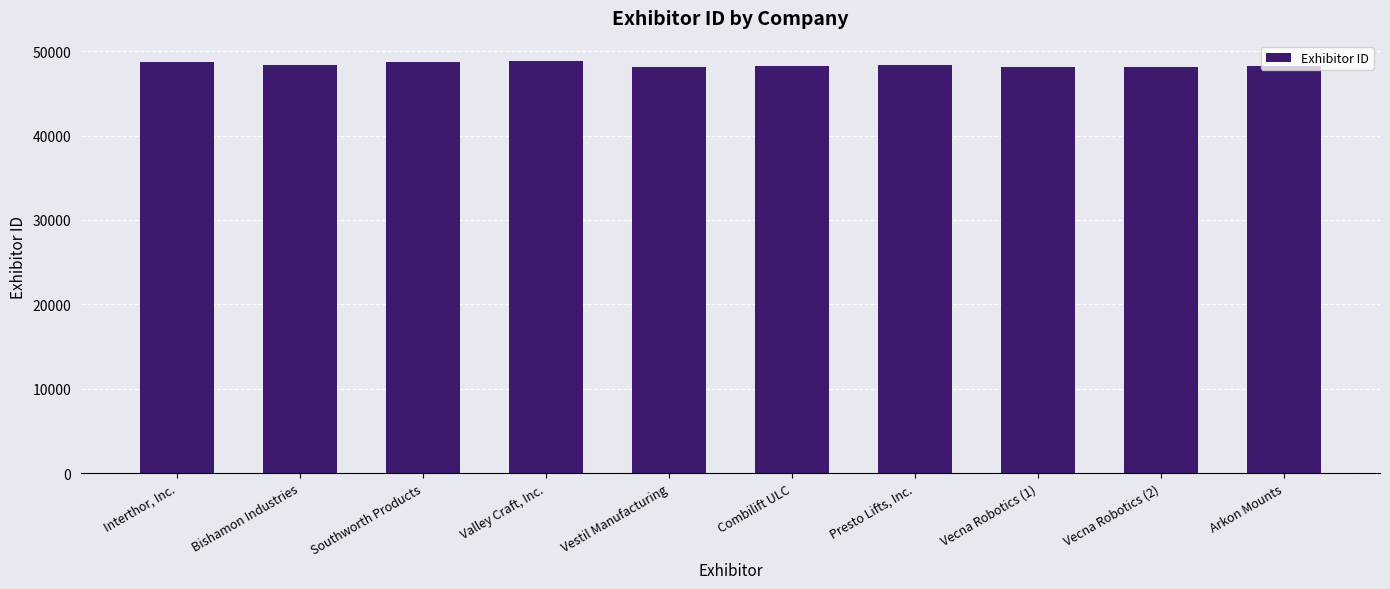

What is the label of the 1st bar from the right?

Arkon Mounts